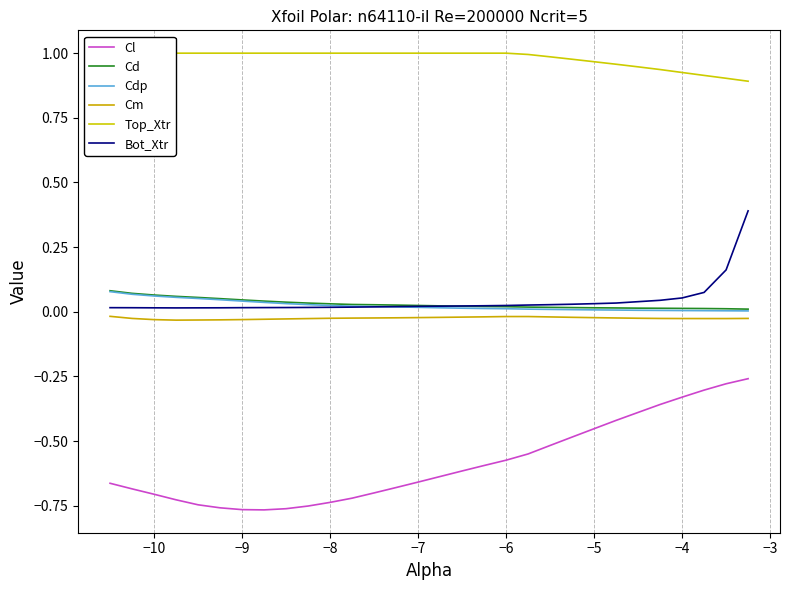

Does the chart display data point markers on the line(s)?

No